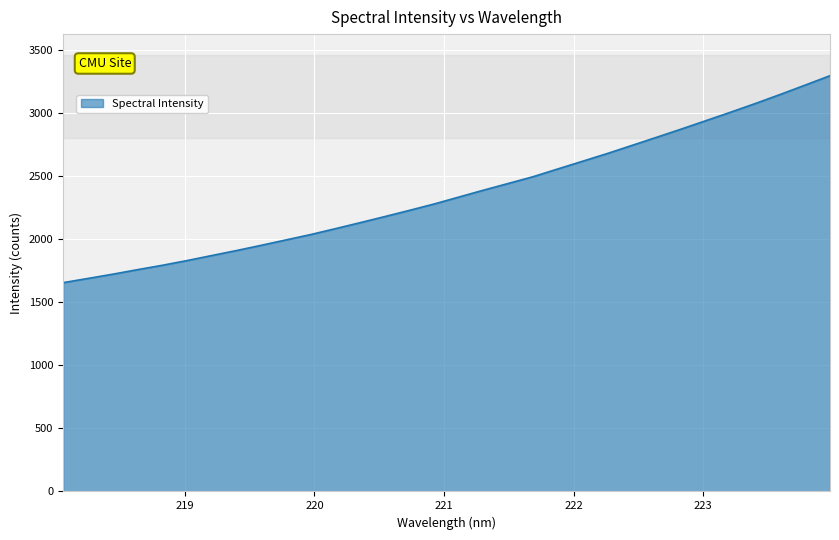

How many lines are shown in the chart?

1